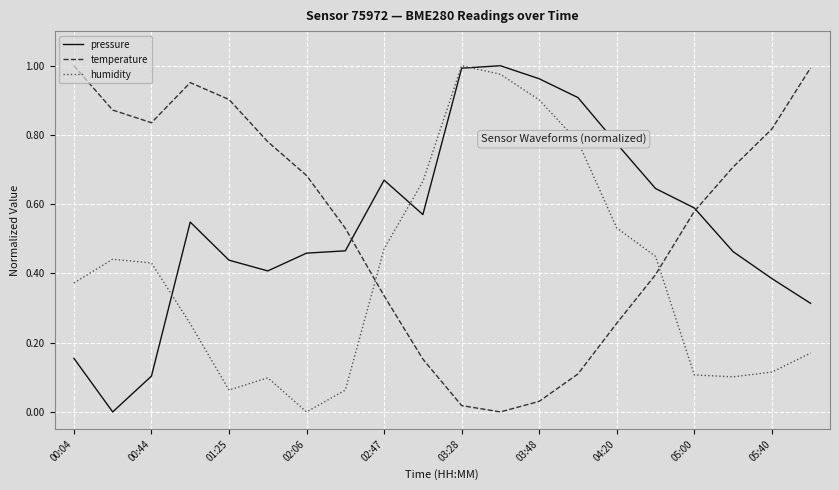

True or false: temperature and humidity cross at least once.

True